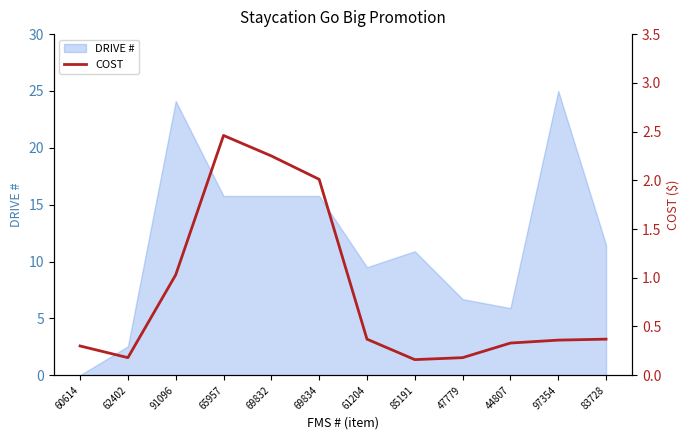

True or false: the data shows 0.1 at 85191.

False